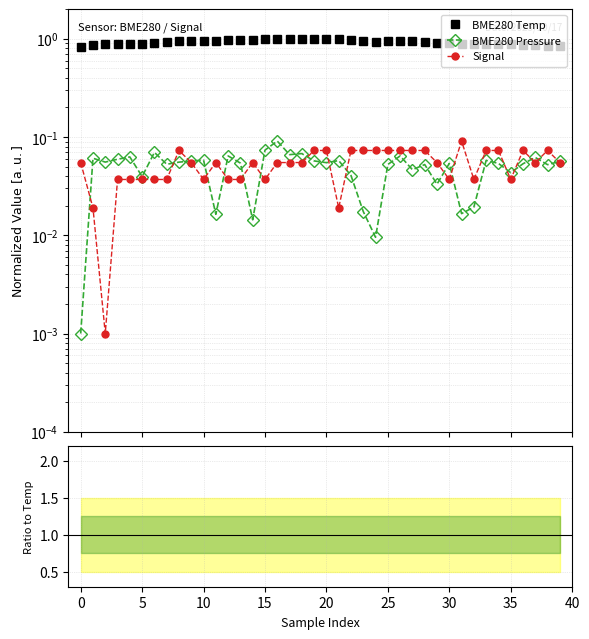

Does the chart have visible grid lines?

Yes